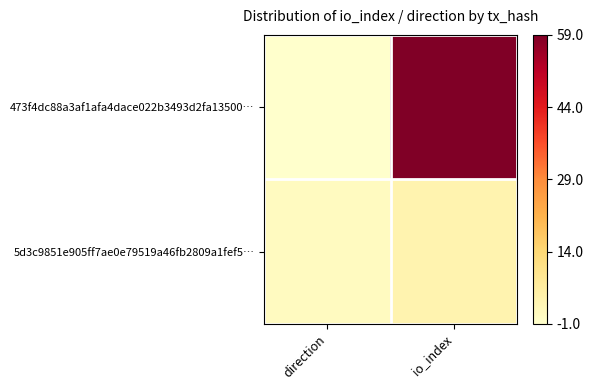

What is the maximum value shown in the chart?

60